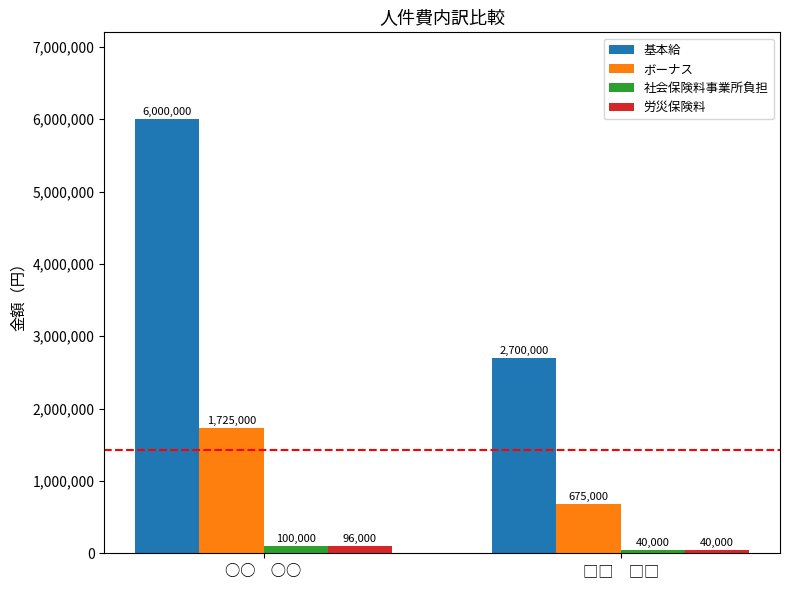

Rank the series at ○○　○○ from lowest to highest value.

労災保険料, 社会保険料事業所負担, ボーナス, 基本給